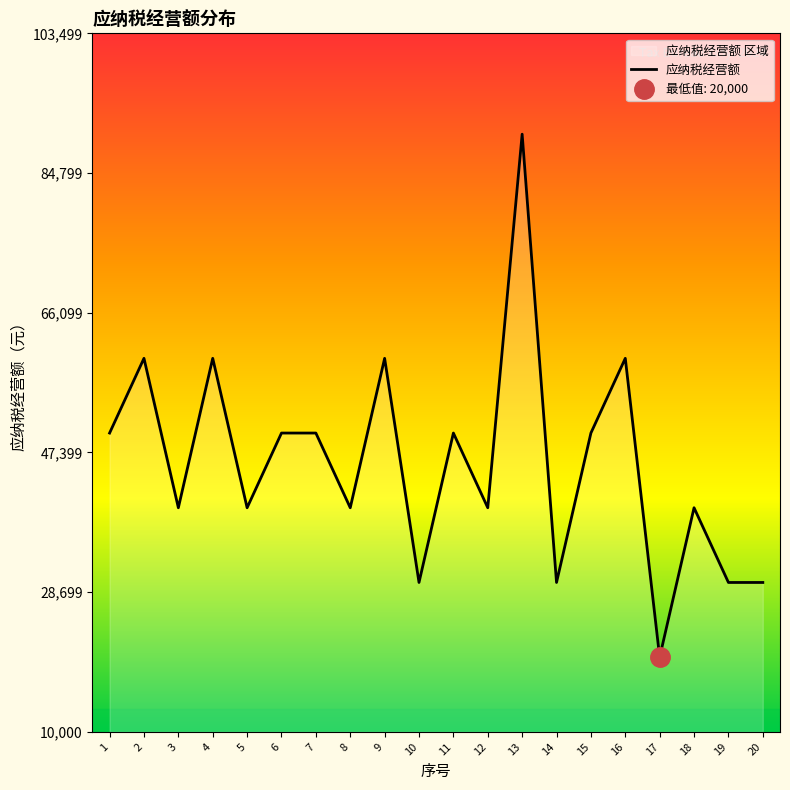

What is the ratio of the value at 19 to the value at 3?

0.8